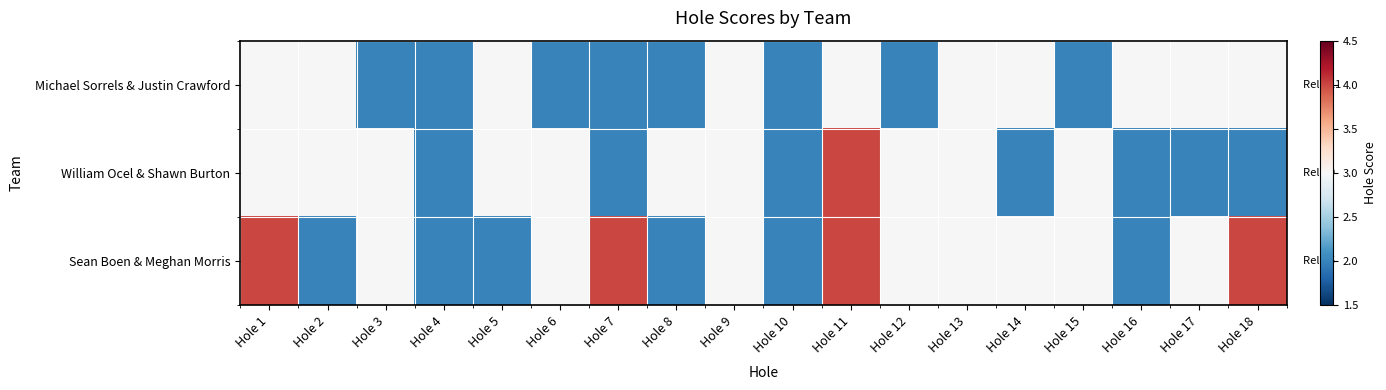

What is the greatest value displayed?

4